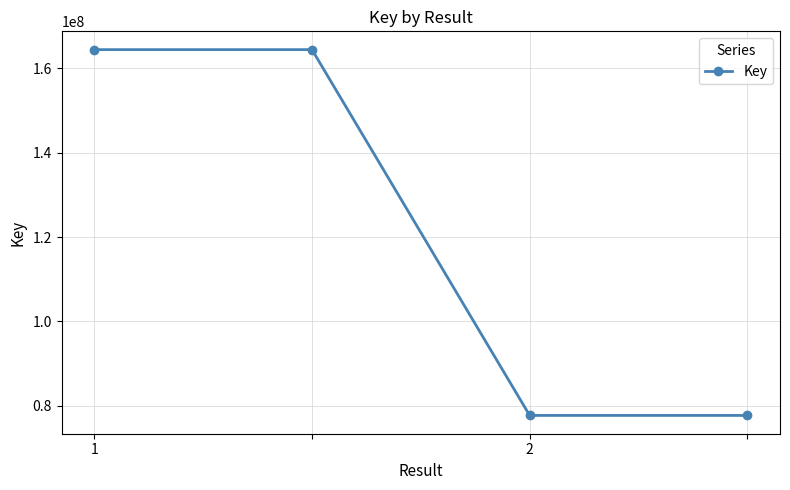

What is the difference between the second highest and second lowest values?

86695826